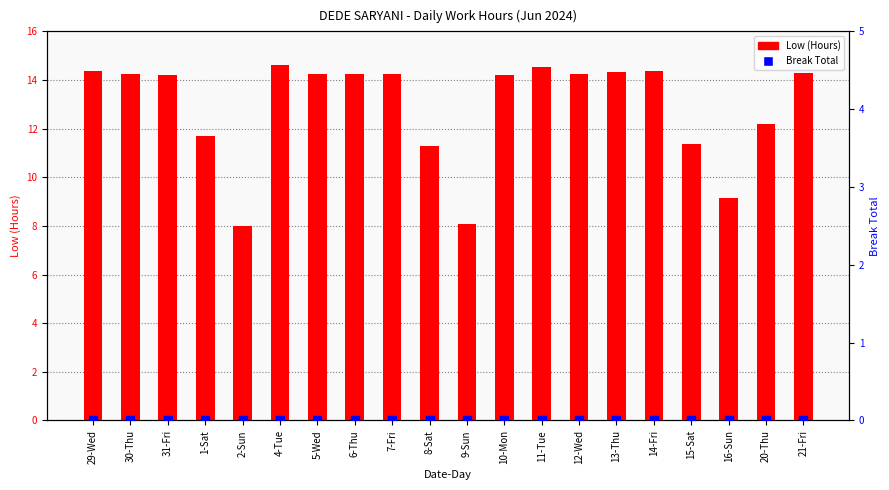

Is the value of Break Total at 2-Sun greater than the value of Low (Hours) at 14-Fri?

No